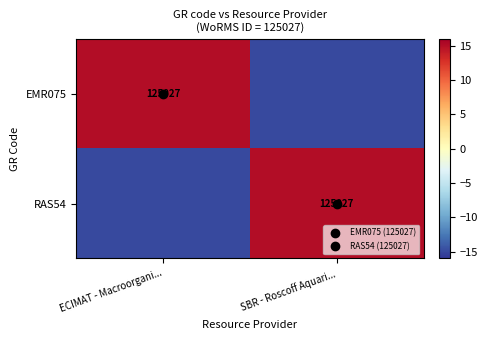

The RAS54 series shows 24 at SBR - Roscoff Aquari.... True or false?

False